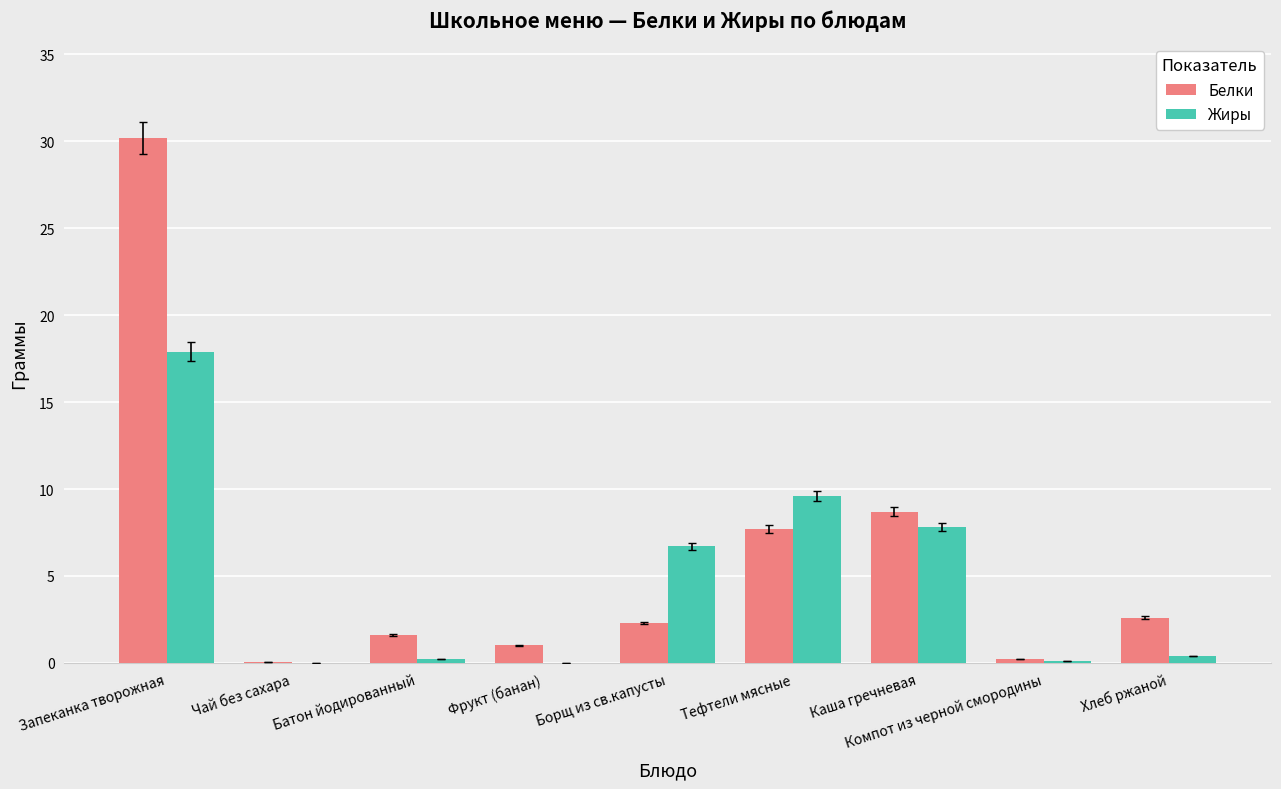

What is the average value of the Жиры series?

4.7